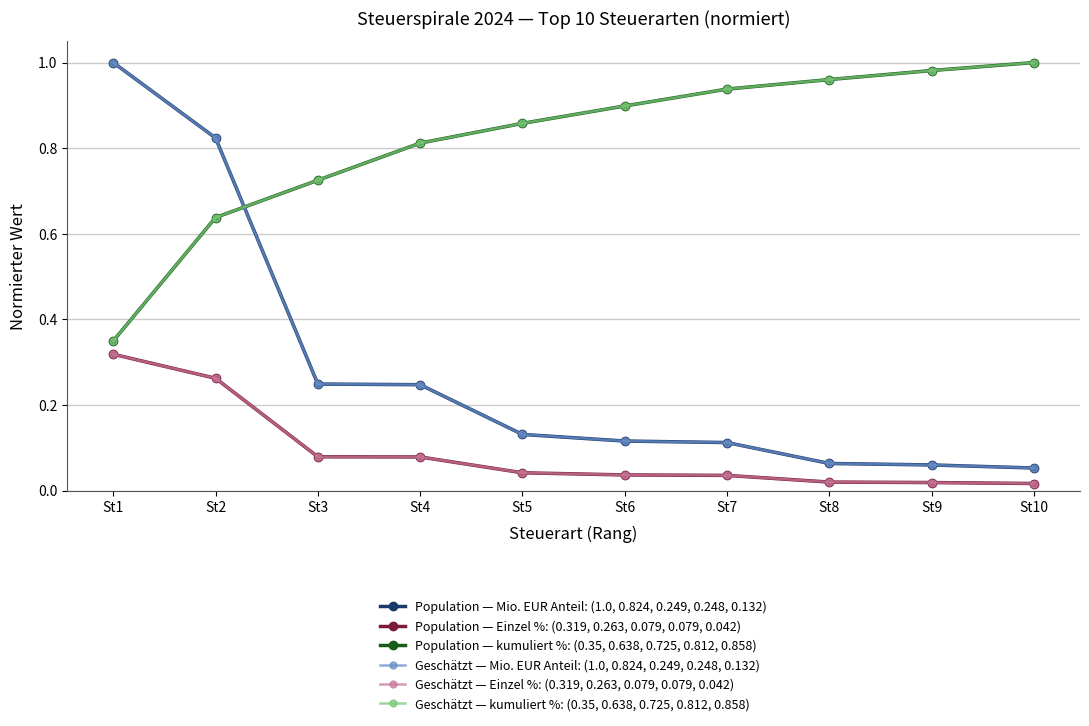

Does the chart have visible grid lines?

Yes